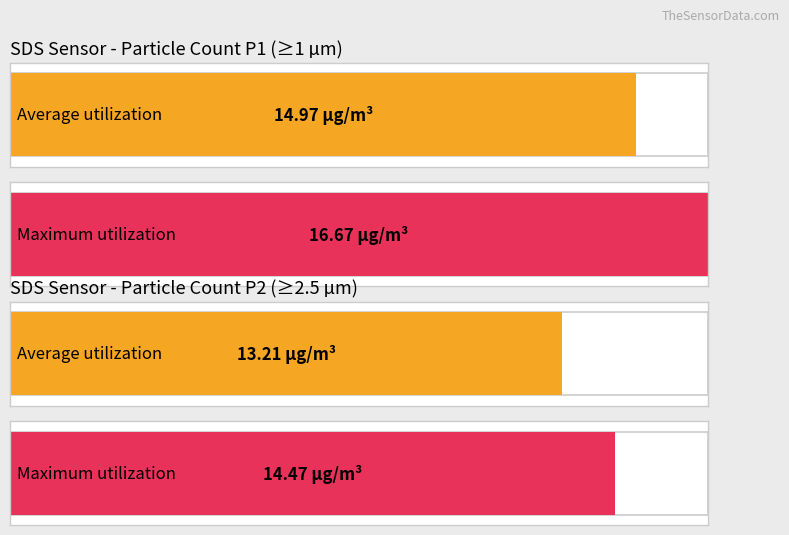

What is the highest value of the Average utilization series?

15.0